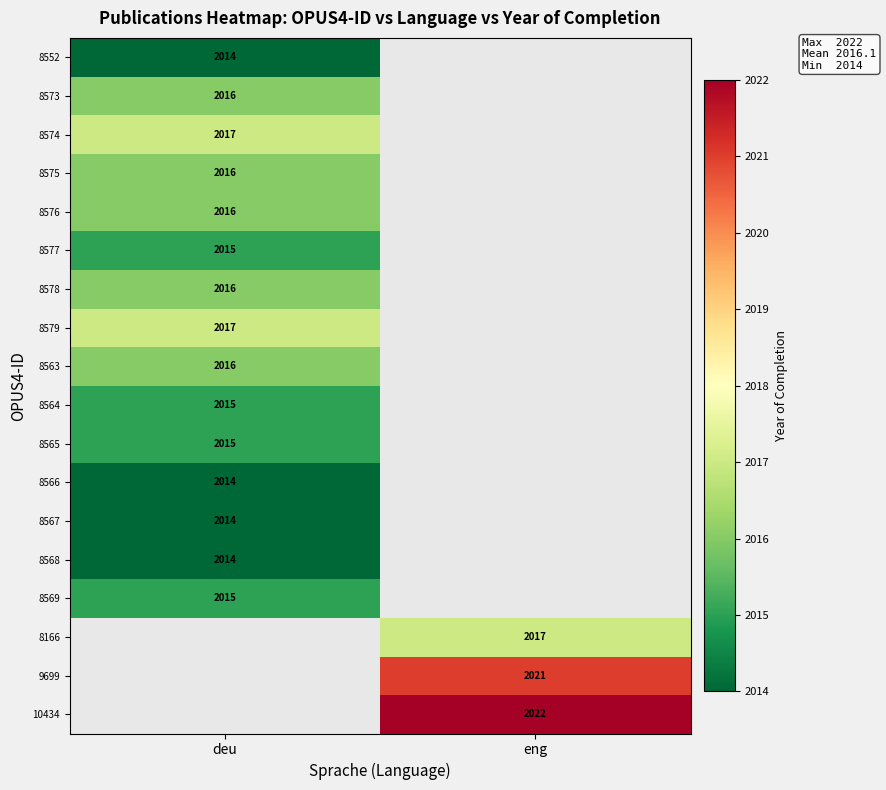

What is the spread (max minus min) of values at deu?

3.0